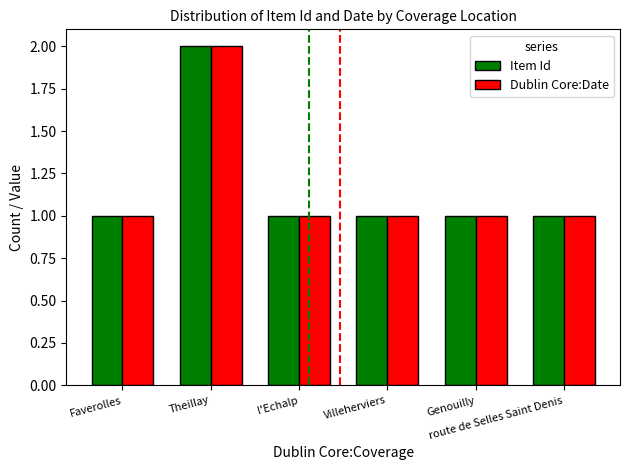

What position from the right is Genouilly?

2